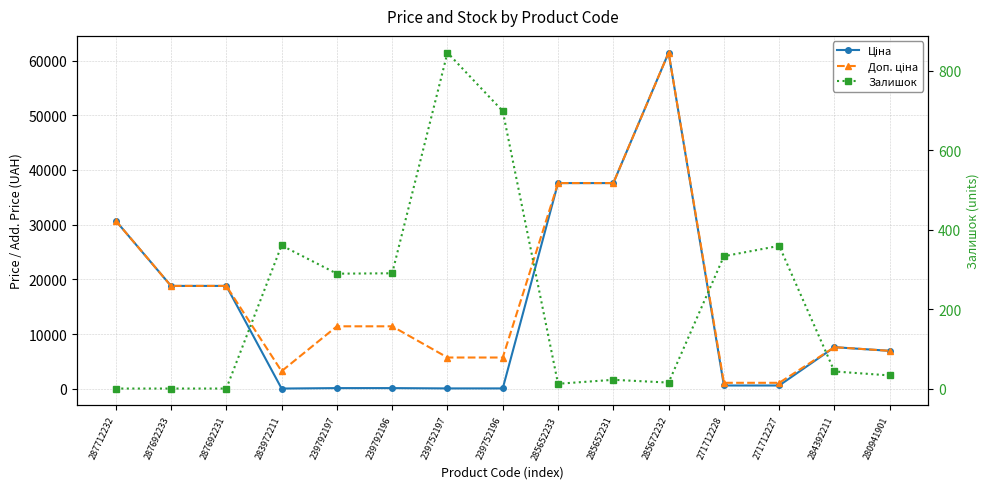

What is the label of the 11th point from the left?

285672232